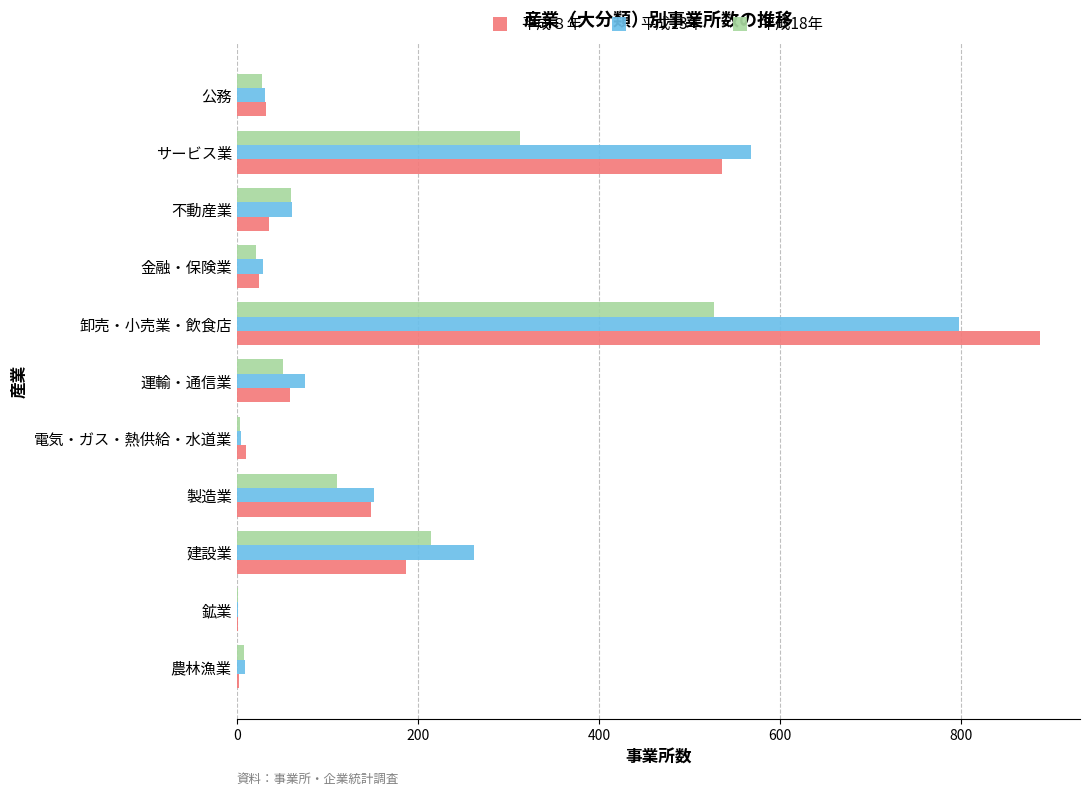

The value of 平成８年 at サービス業 is 536. True or false?

True